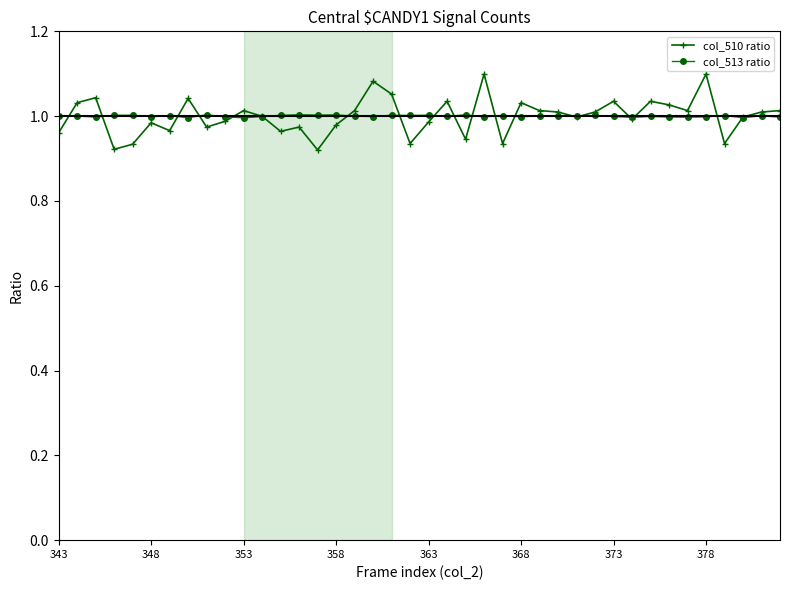

Which series has the widest spread of values?

col_510 ratio